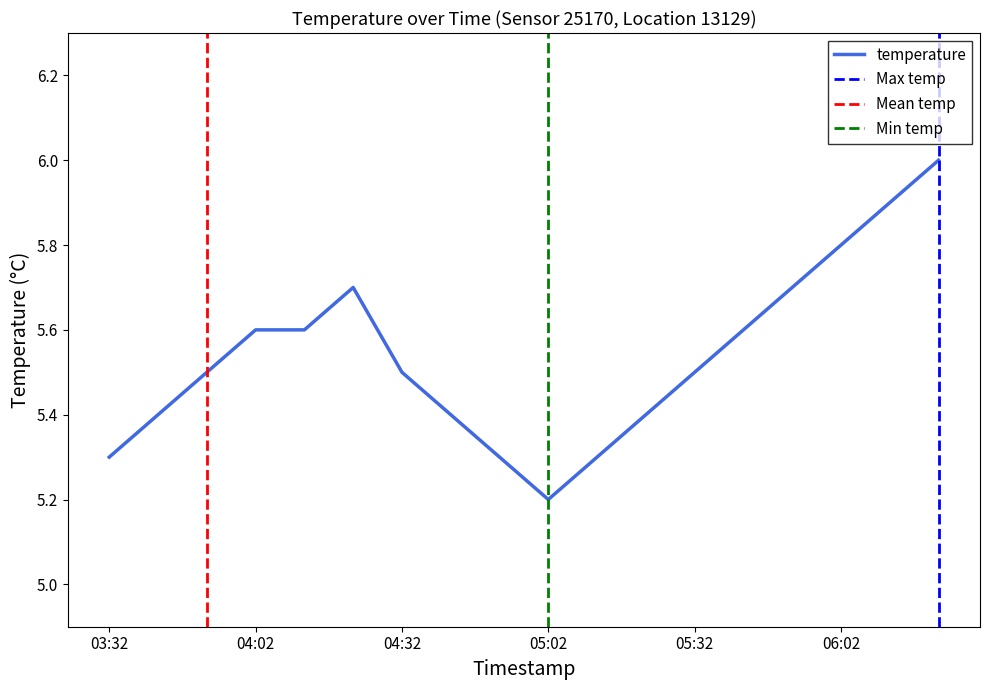

List the labels in order of value, largest first.

06:22, 06:12, 06:02, 04:22, 05:52, 04:02, 04:12, 05:42, 03:52, 04:32, 05:32, 03:42, 04:42, 05:22, 03:32, 04:52, 05:12, 05:02